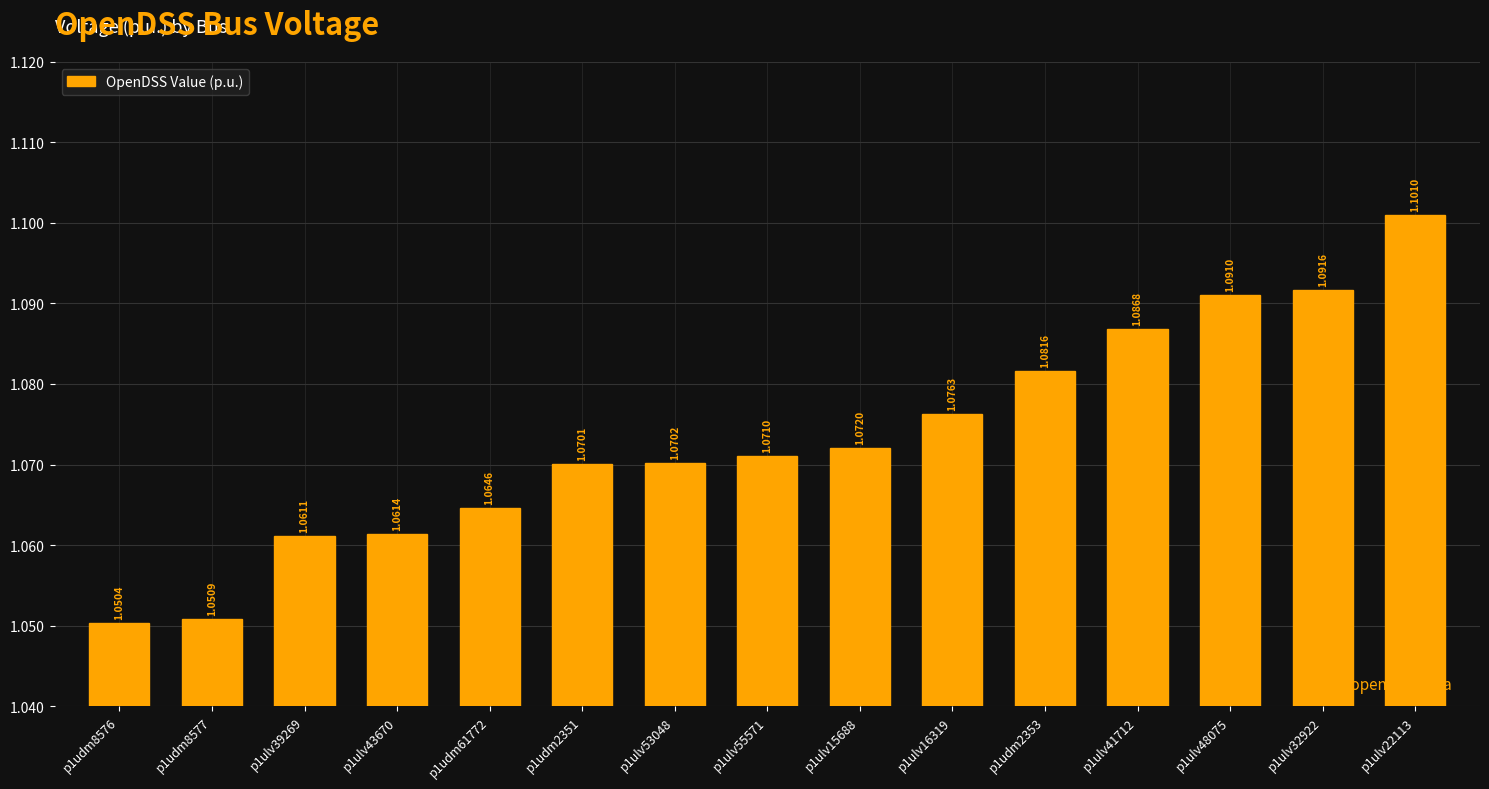

Rank the categories by value from highest to lowest.

p1ulv22113, p1ulv32922, p1ulv48075, p1ulv41712, p1udm2353, p1ulv16319, p1ulv15688, p1ulv55571, p1ulv53048, p1udm2351, p1udm61772, p1ulv43670, p1ulv39269, p1udm8577, p1udm8576